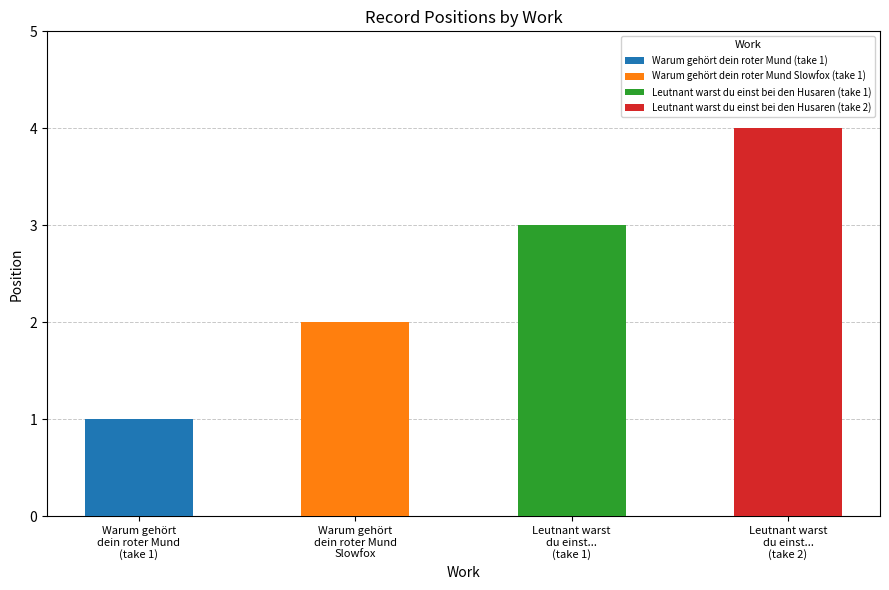

Where is the data nearest to the value 2?

Warum gehört dein roter Mund Slowfox (take 1)